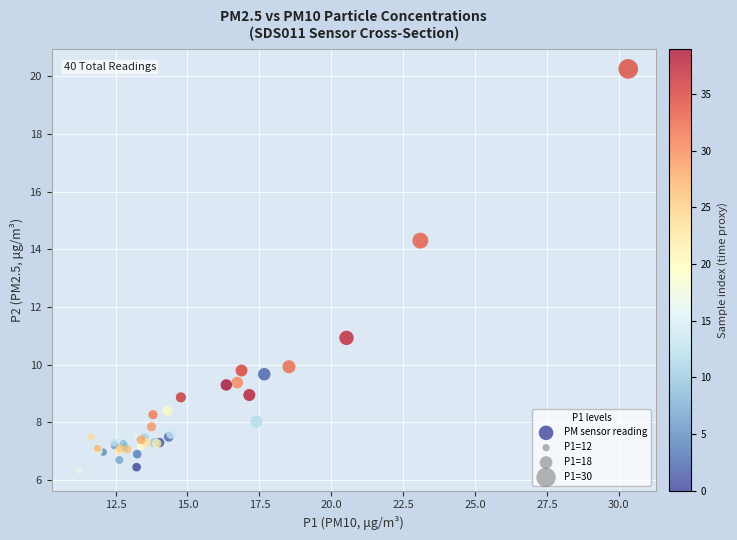

What Y value in the scatter plot is closest to 13?

14.3